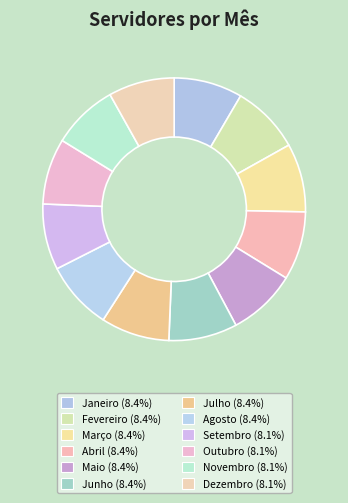

What is the total percentage of Agosto and Julho?

16.9%